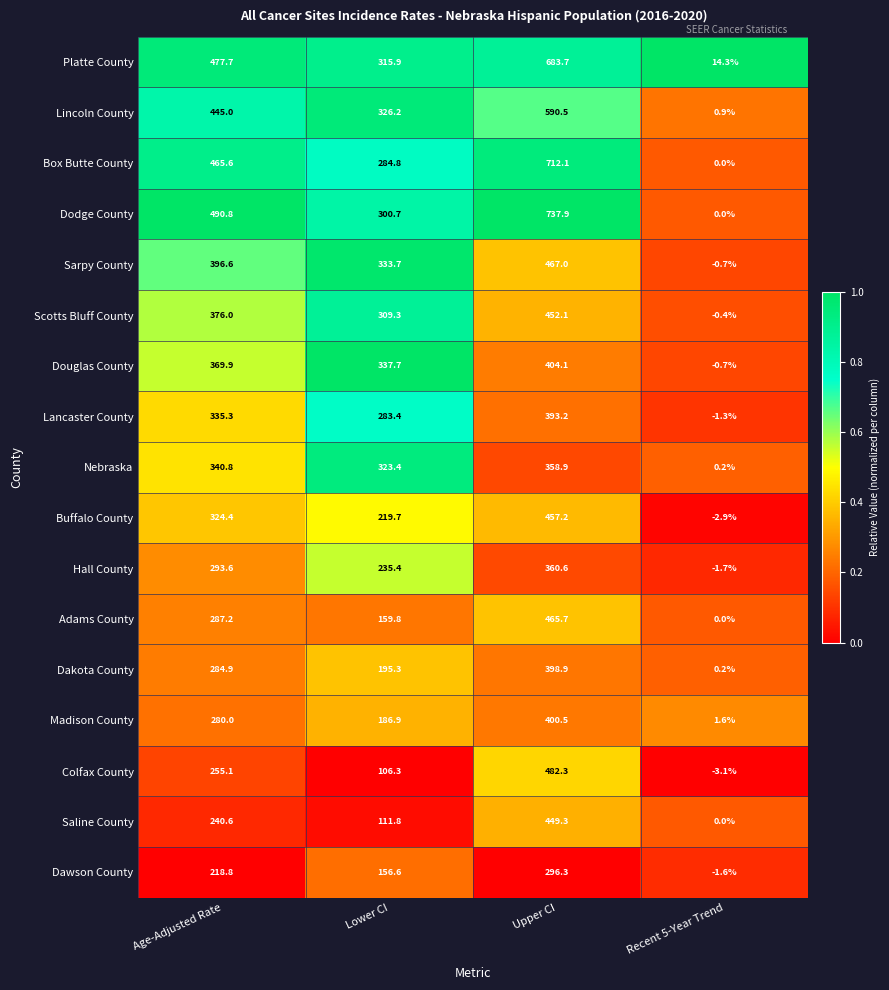

What is the maximum value shown in the chart?

737.9